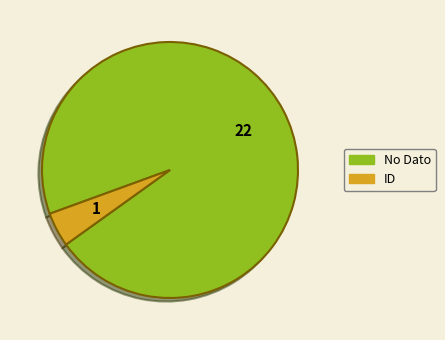

True or false: ID accounts for 12% of the total.

False